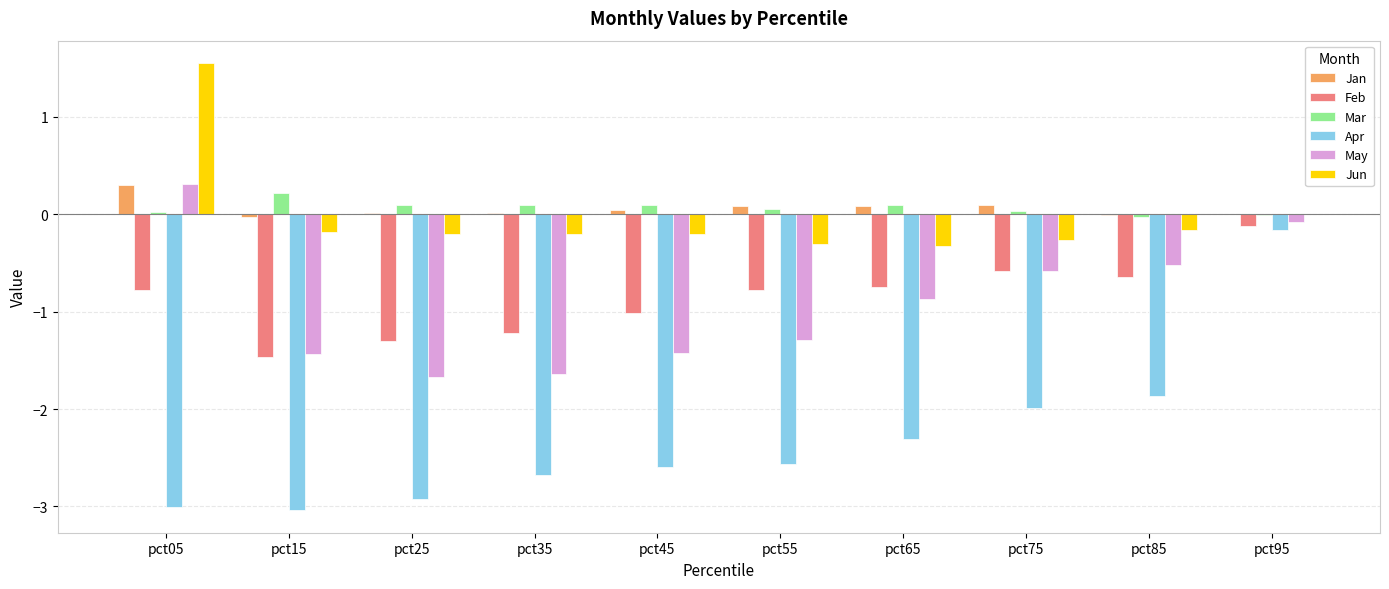

Is the value of Jun at pct95 greater than the value of Apr at pct25?

Yes